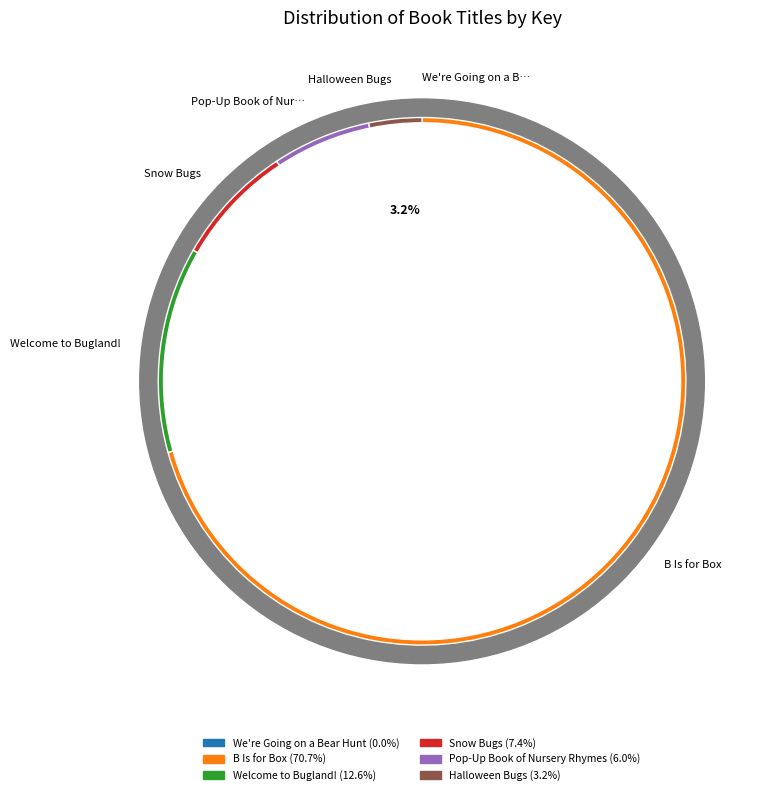

What is the majority slice?

B Is for Box